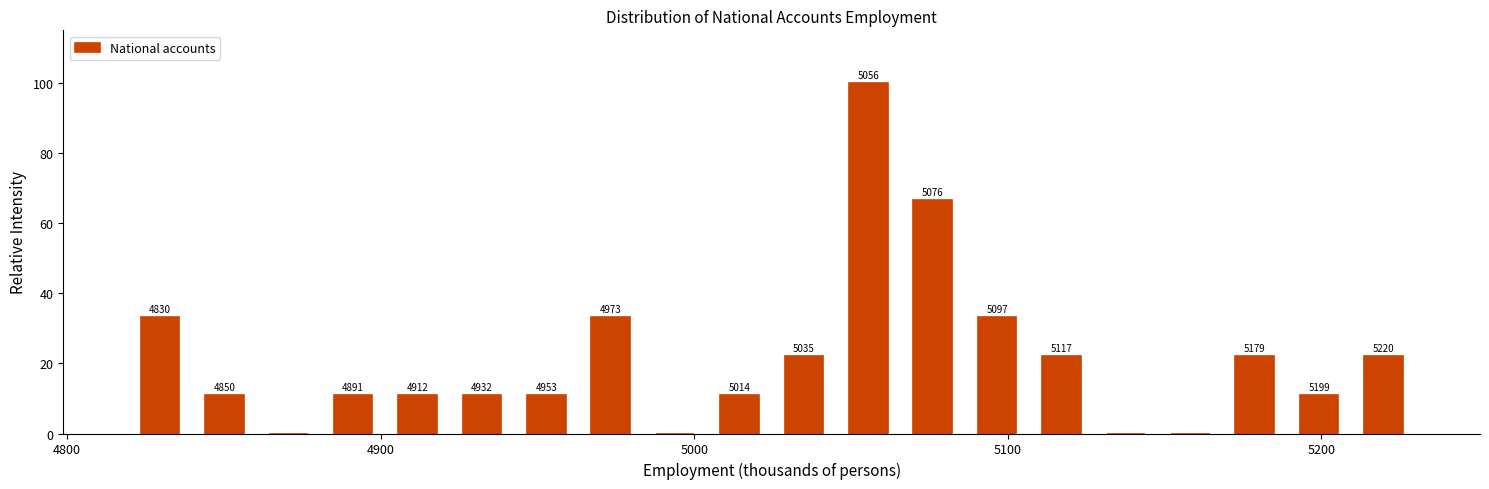

Around what value on the x-axis is the tallest bar? Give the approximate position of its centre, as read against the axis.

5060